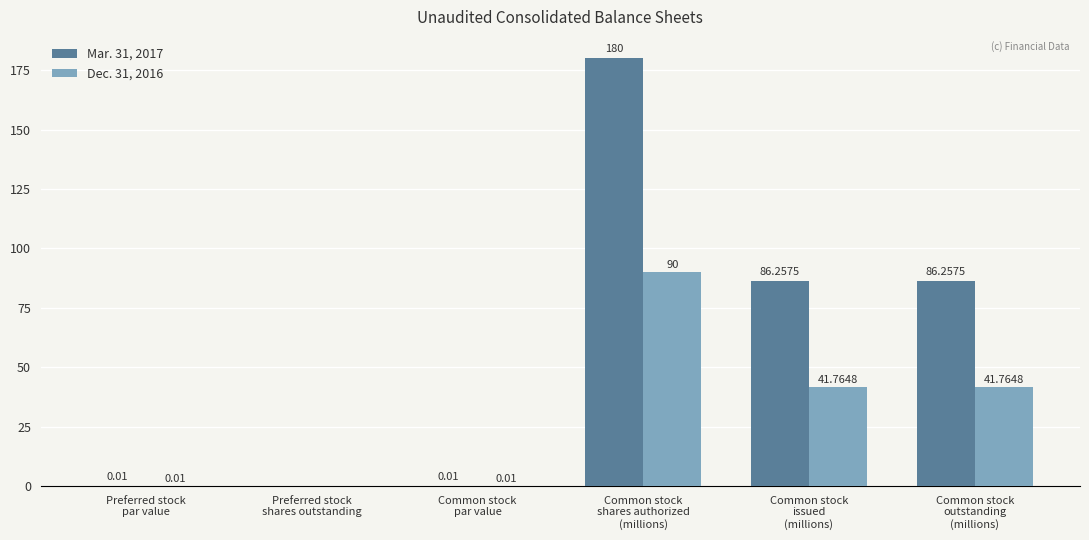

How many groups of bars are there?

6